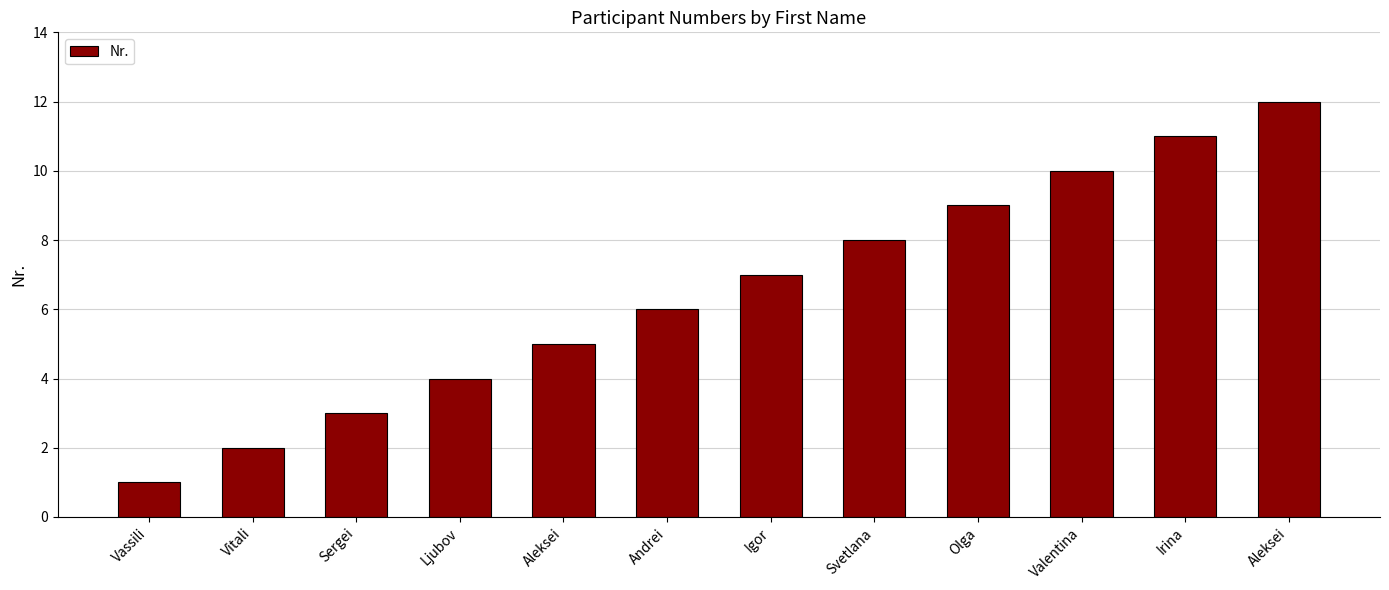

What is the value of the 4th bar from the left?

4